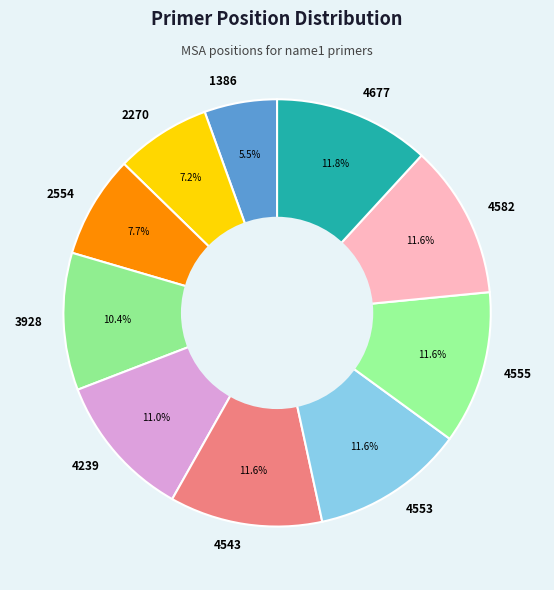

To the nearest percent, what percentage of the pie is 4553?

12%